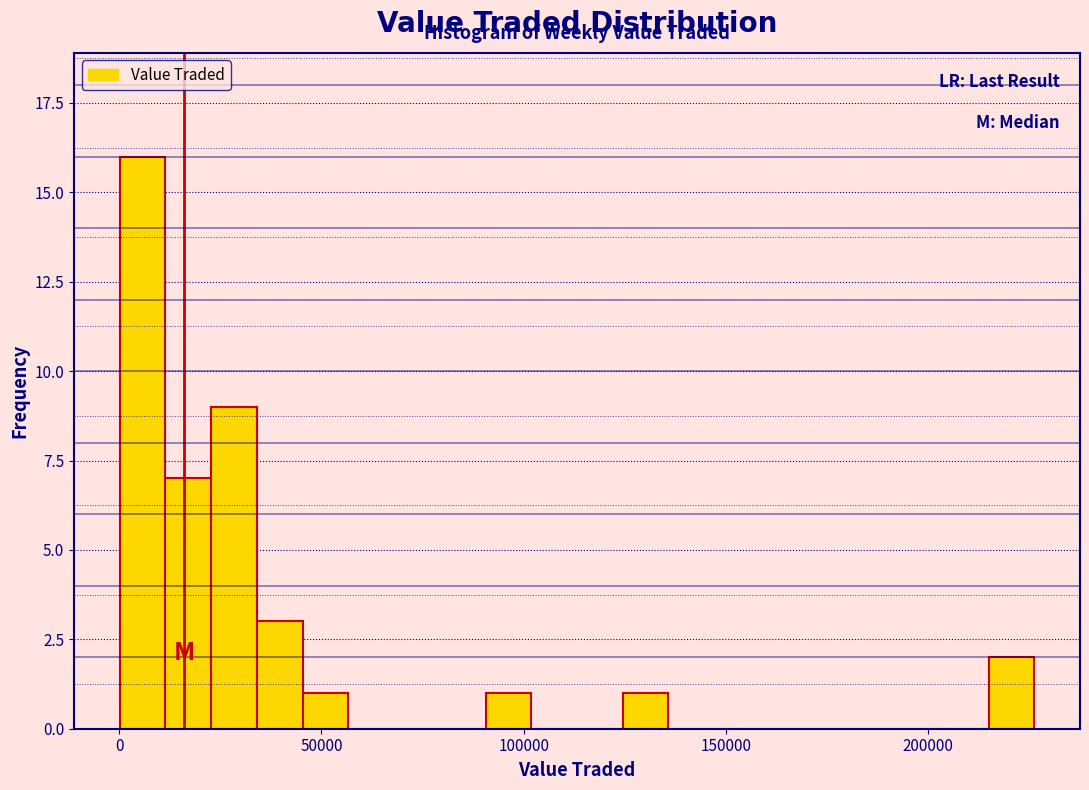

Around what value on the x-axis is the tallest bar? Give the approximate position of its centre, as read against the axis.

5000